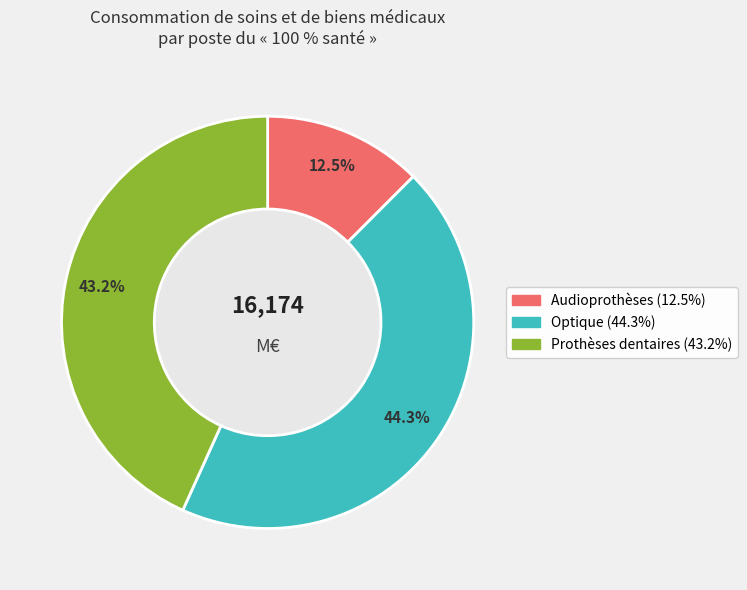

Is Audioprothèses the majority of the pie?

No